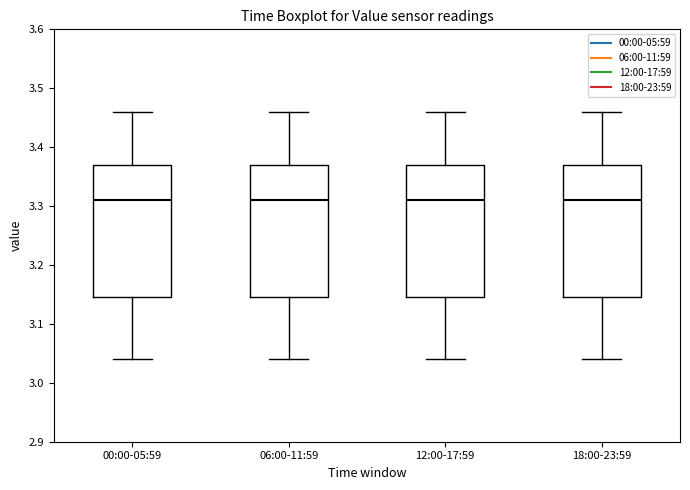

Reading left to right, transcribe this box plot: for each box, give where its median line is, the range the box spans, and where its two whiskers end, as read against the y-axis. The values are not printed on the chart, so give them approximately, as read against the axis.

00:00-05:59: median 3.31, box 3.15 to 3.37, whiskers 3.04 to 3.46
06:00-11:59: median 3.31, box 3.15 to 3.37, whiskers 3.04 to 3.46
12:00-17:59: median 3.31, box 3.15 to 3.37, whiskers 3.04 to 3.46
18:00-23:59: median 3.31, box 3.15 to 3.37, whiskers 3.04 to 3.46